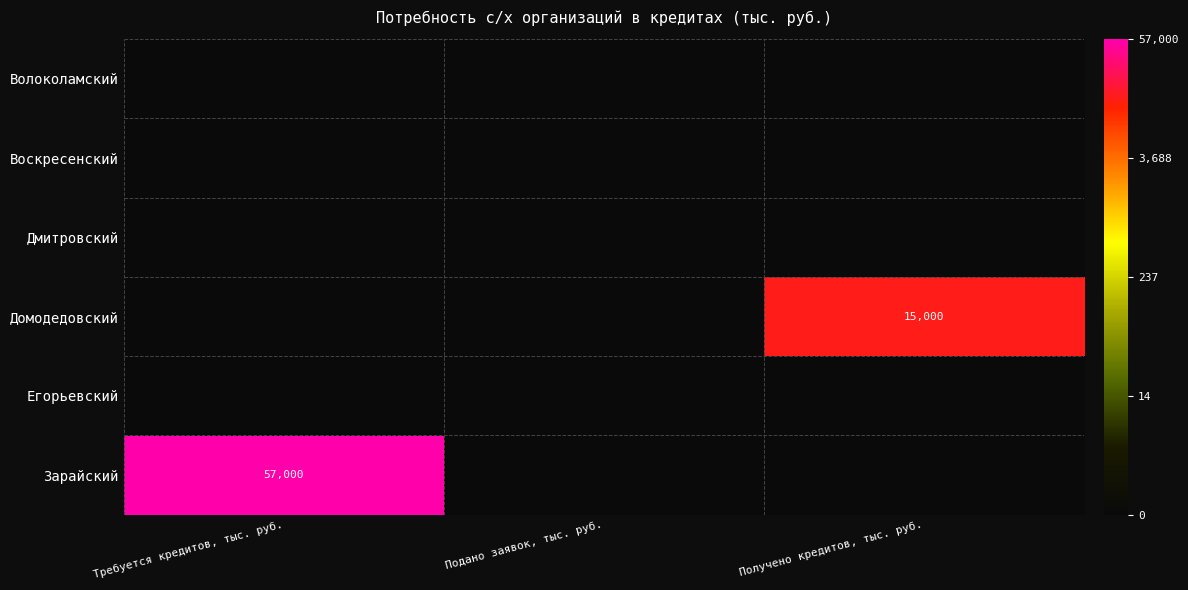

Which has a higher value, Получено кредитов, тыс. руб. or Требуется кредитов, тыс. руб.?

Получено кредитов, тыс. руб.